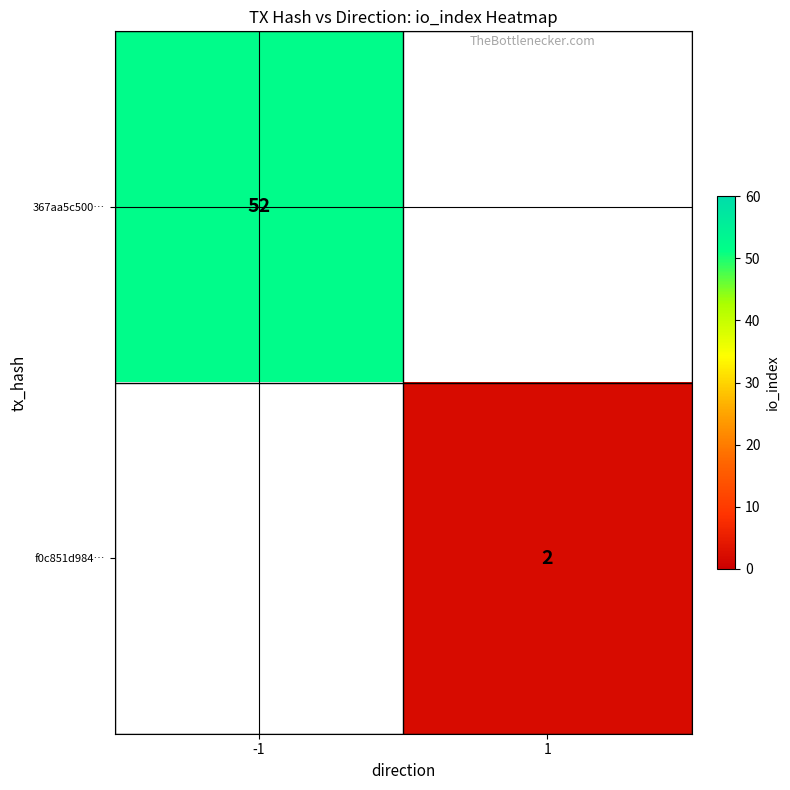

True or false: 367aa5c500… has a value of 52 at -1.

True